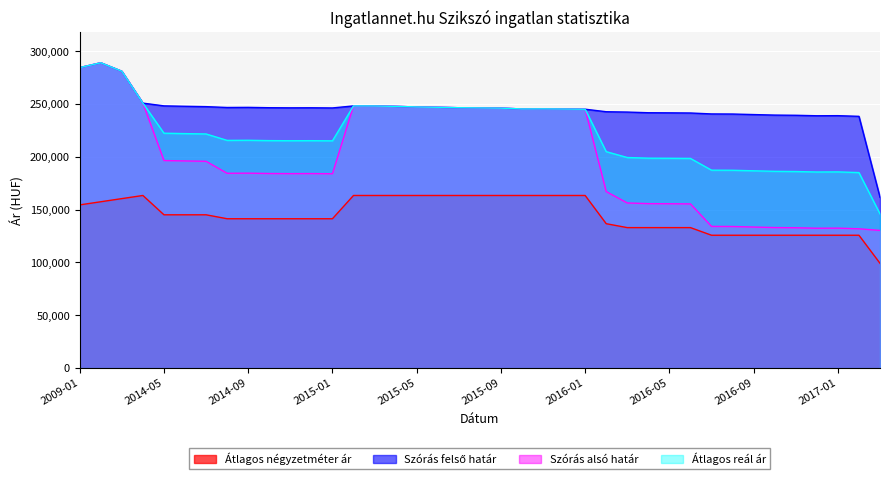

Which series has the widest spread of values?

Szórás alsó határ